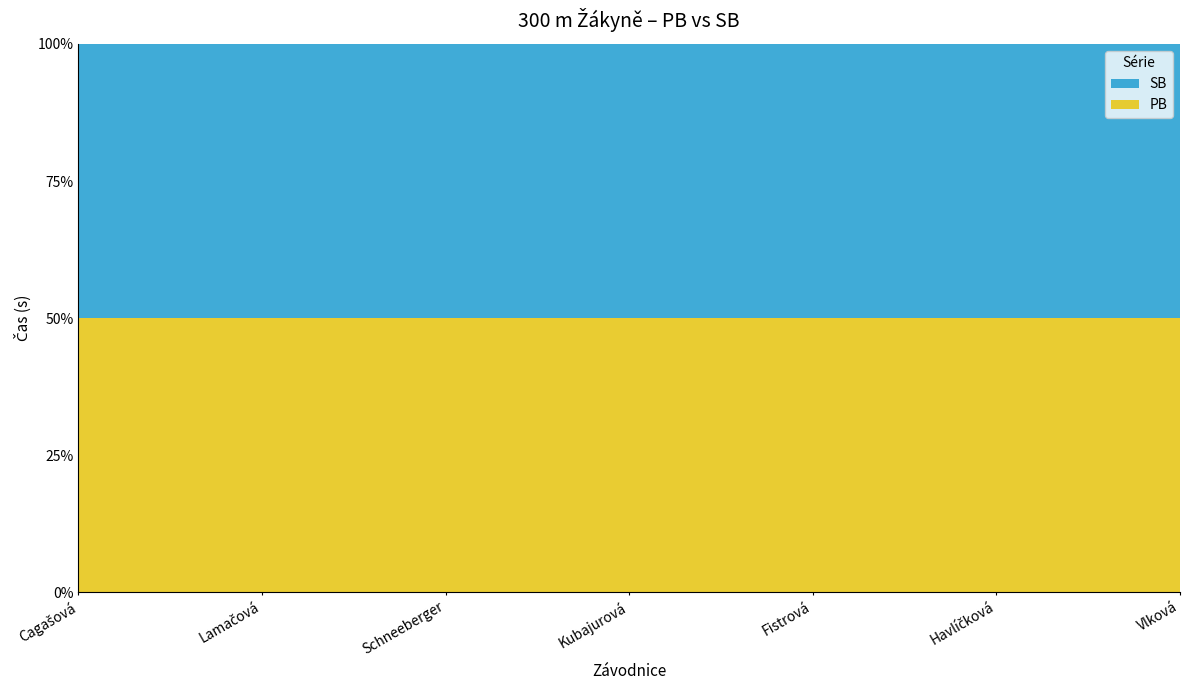

Reading left to right, extract all data points from this chart.

PB: Cagašová=39.5	Lamačová=40.2	Schneeberger=41.4	Kubajurová=42.2	Fistrová=42.3	Havlíčková=42.4	Vlková=42.6
SB: Cagašová=39.5	Lamačová=40.2	Schneeberger=41.4	Kubajurová=42.2	Fistrová=42.3	Havlíčková=42.4	Vlková=42.6